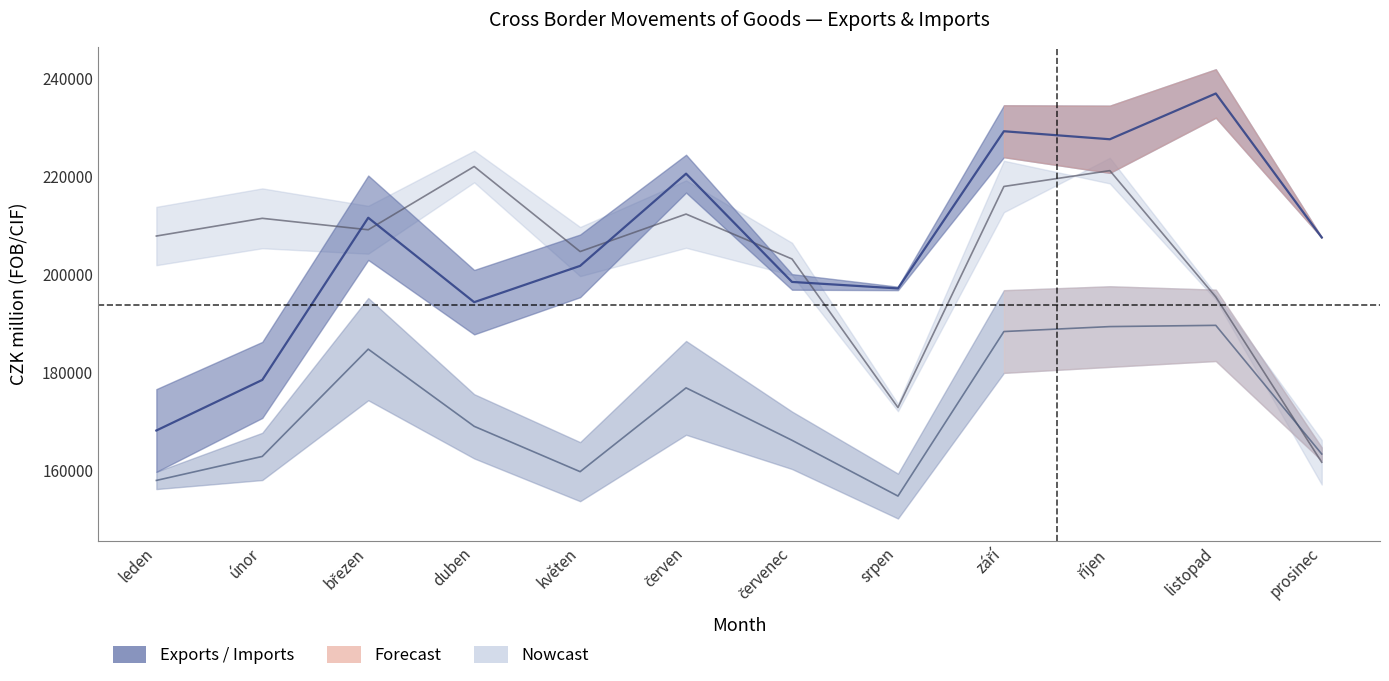

How many lines are shown in the chart?

3